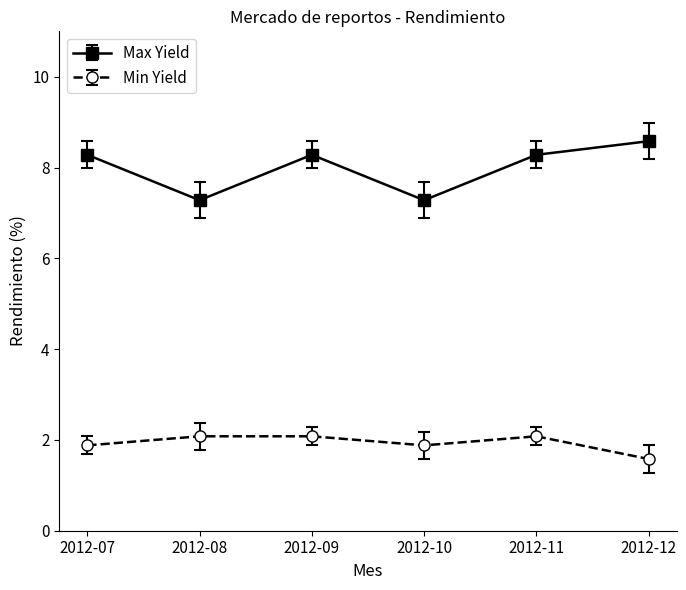

What is the value of the Min Yield point at the 4th from the left?

1.9